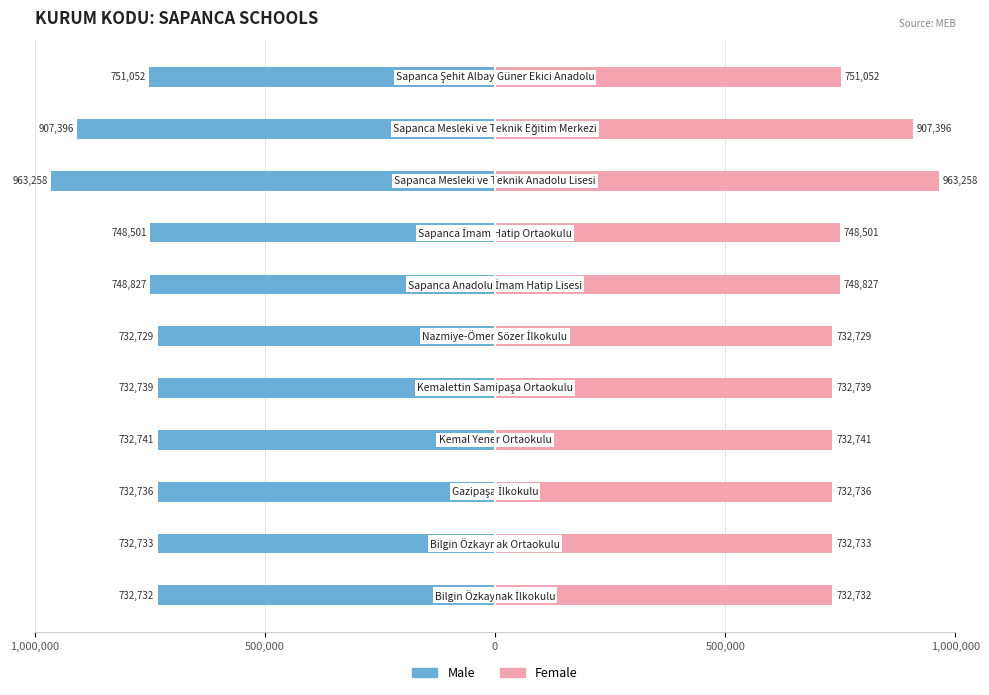

Reading left to right, list all the values displayed in this chart.

Male: -732732	-732733	-732736	-732741	-732739	-732729	-748827	-748501	-963258	-907396	-751052
Female: 732732	732733	732736	732741	732739	732729	748827	748501	963258	907396	751052